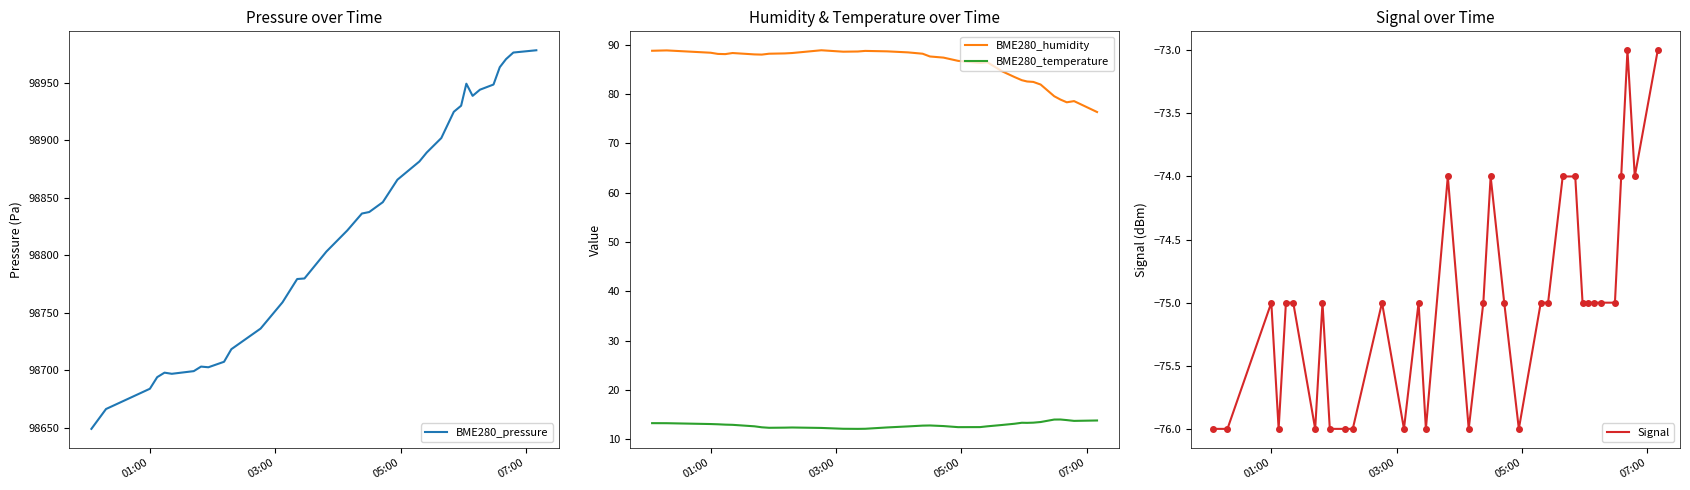

True or false: BME280_humidity and Signal cross at least once.

False